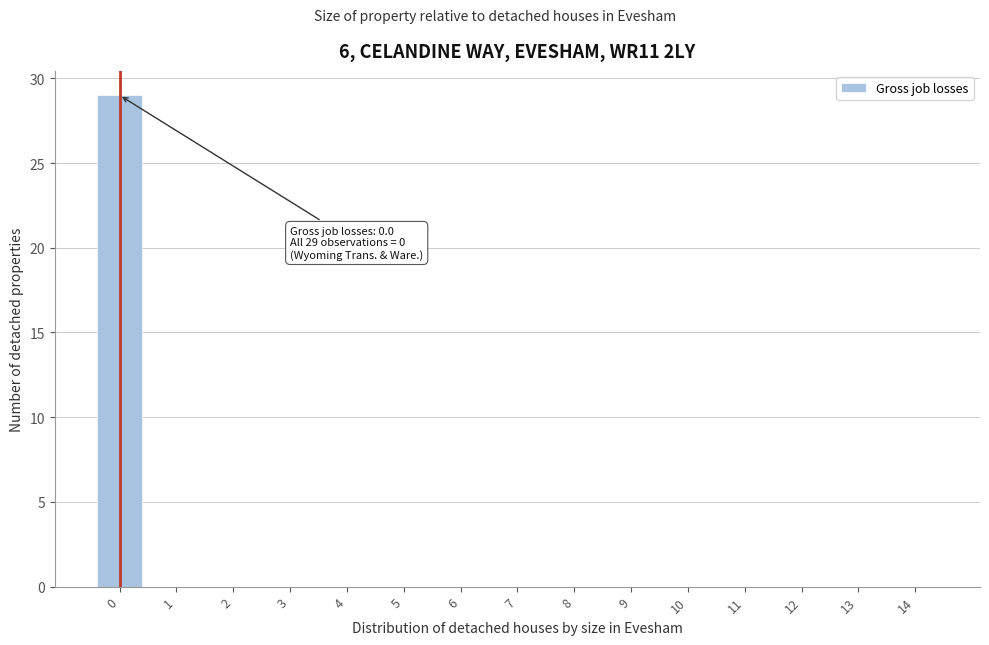

Reading left to right, extract all data points from this chart.

0=29	1=0	2=0	3=0	4=0	5=0	6=0	7=0	8=0	9=0	10=0	11=0	12=0	13=0	14=0